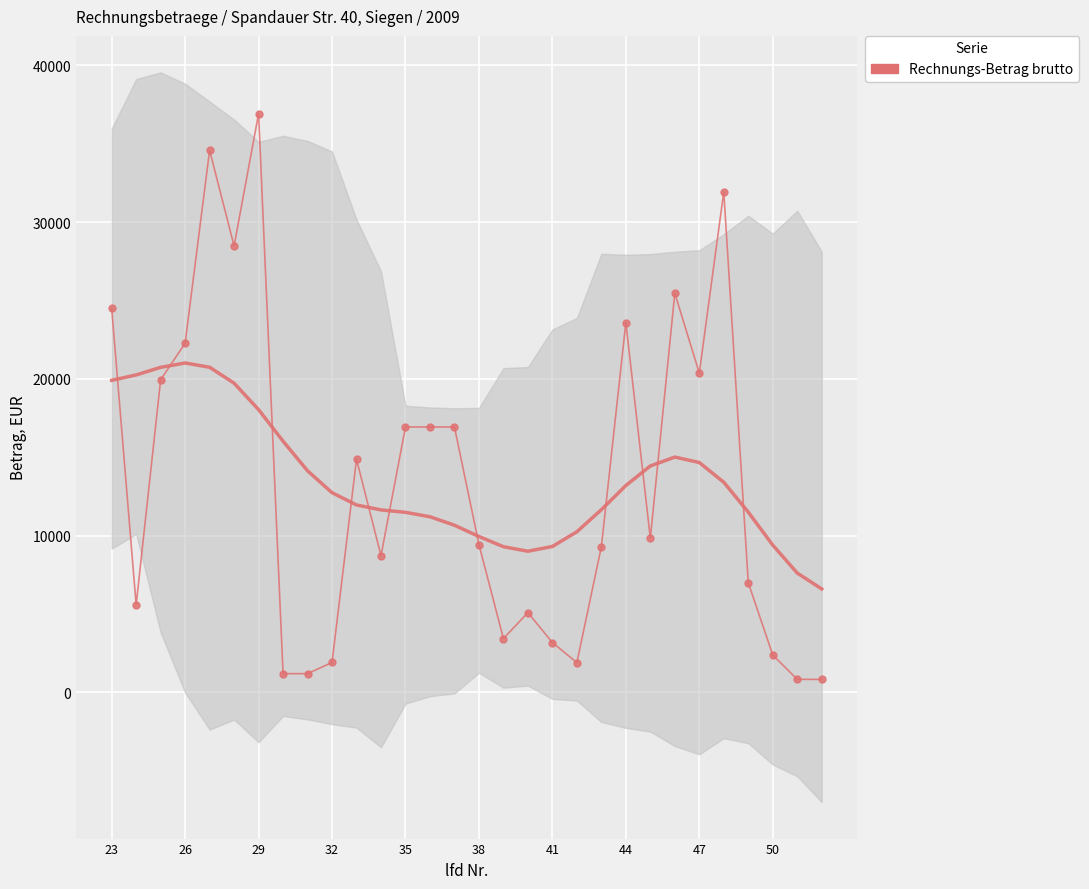

Where does the data first go above 9836?

23